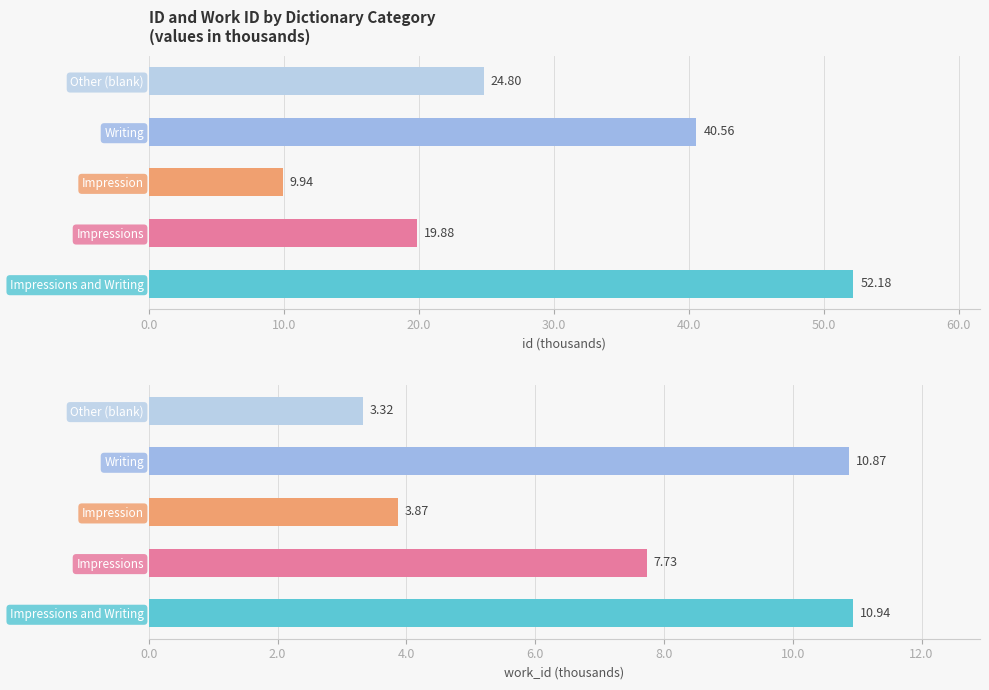

What is the average value of the work_id (thousands) series?

7.3